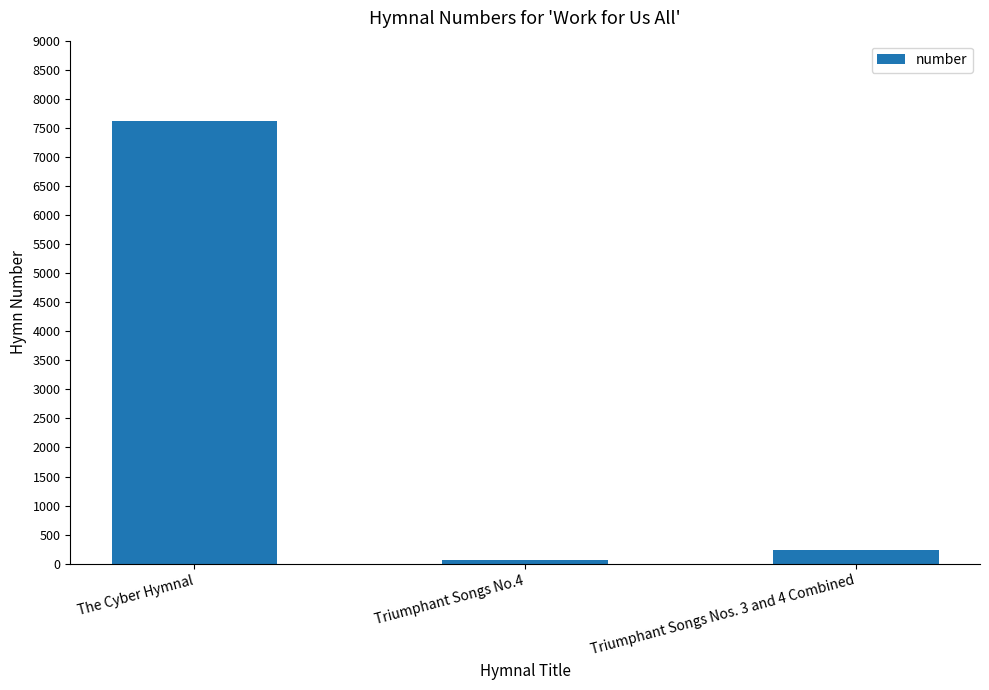

Where does the data first go above 235?

The Cyber Hymnal